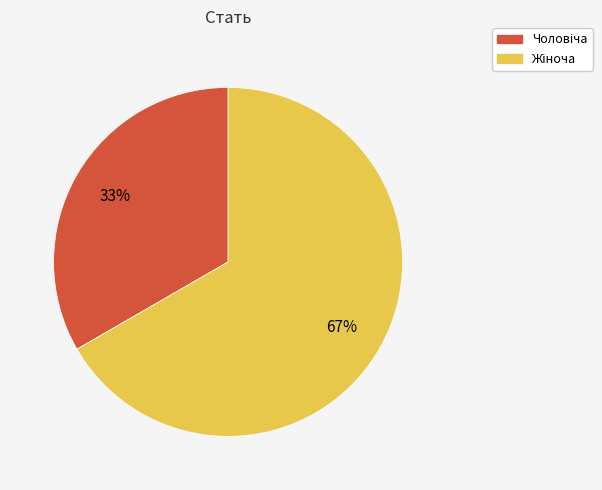

Does any single category account for the majority?

Yes